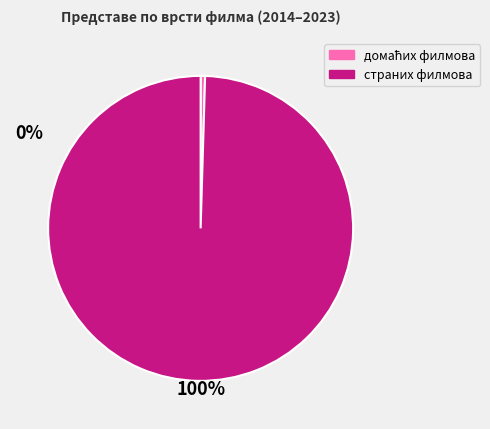

Count the number of slices in the pie.

2